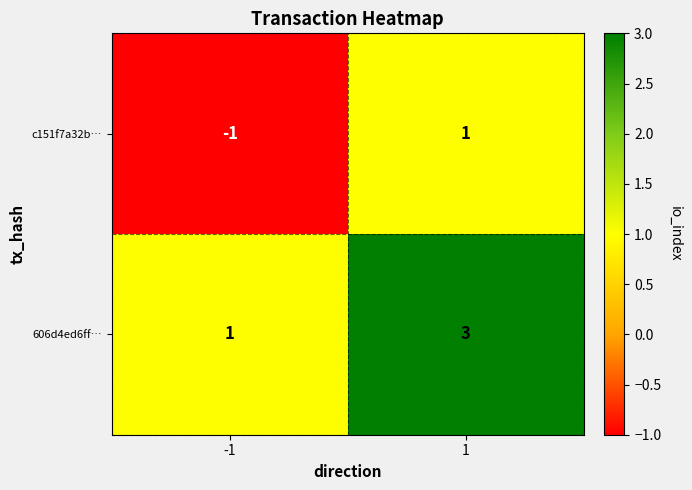

Is it true that 606d4ed6ff… equals 1 at -1?

True